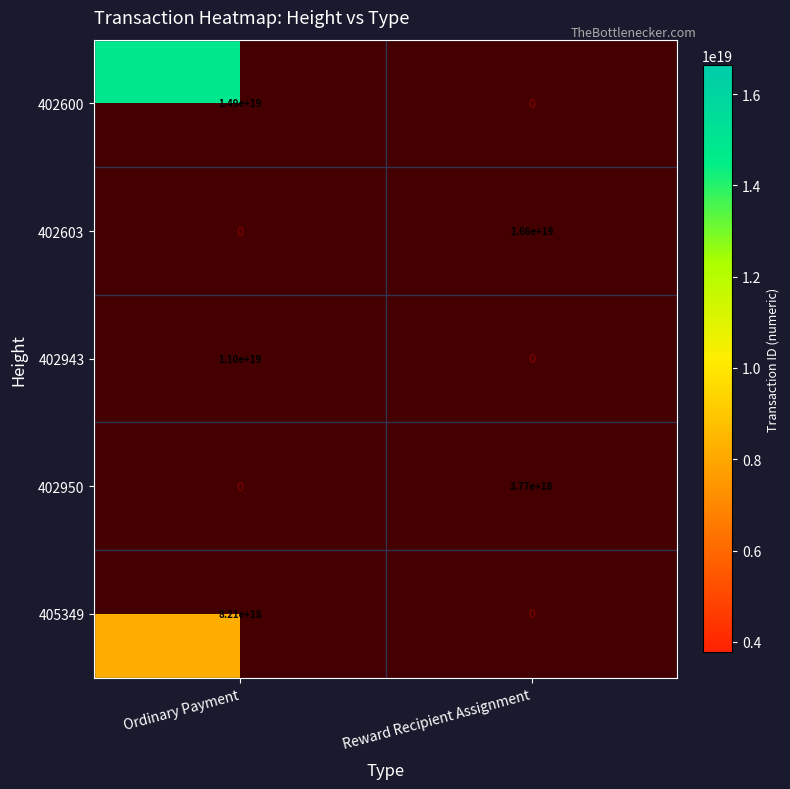

True or false: 402600 has a value of 14900000000000000000 at Ordinary Payment.

True